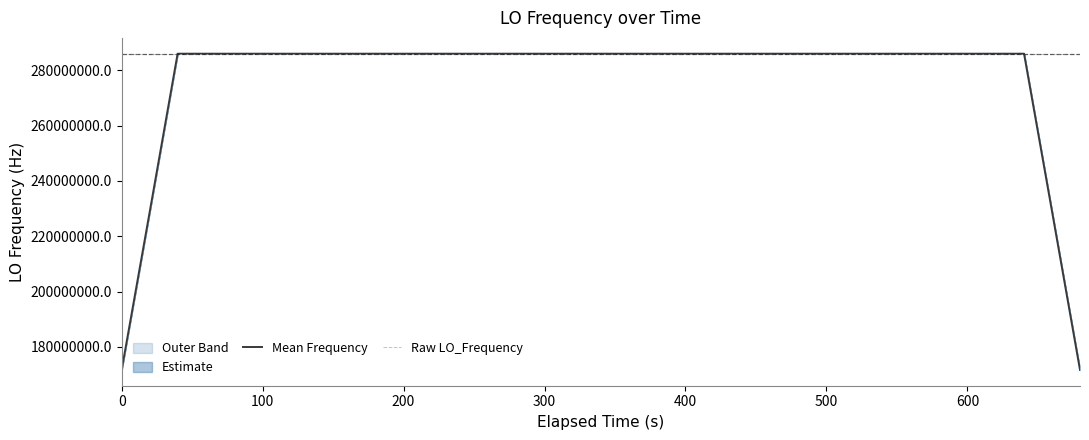

What is the maximum value for Raw LO_Frequency?

286047006.0